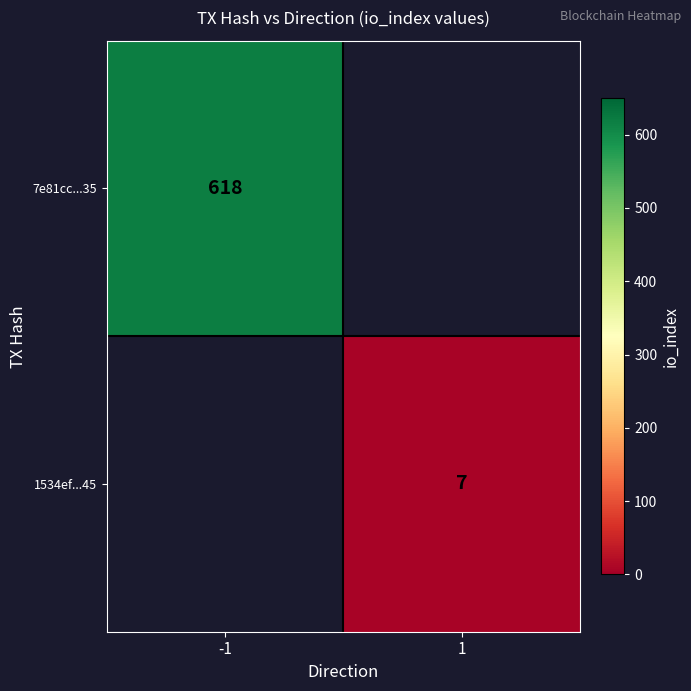

Count the number of data series in this chart.

2